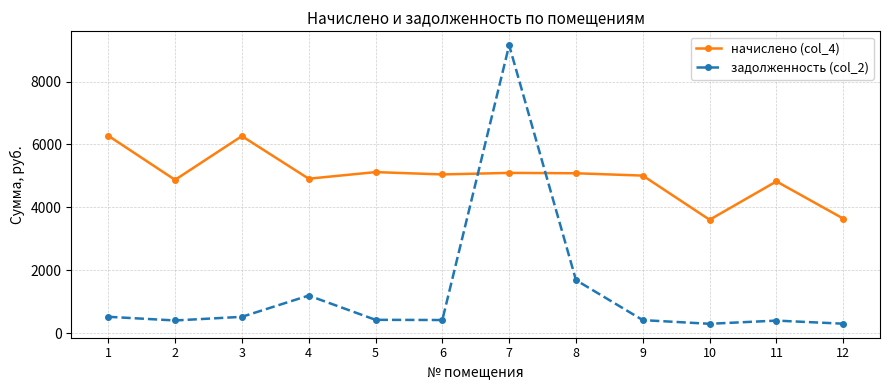

Is it true that начислено (col_4) equals 4912.4 at 4?

True